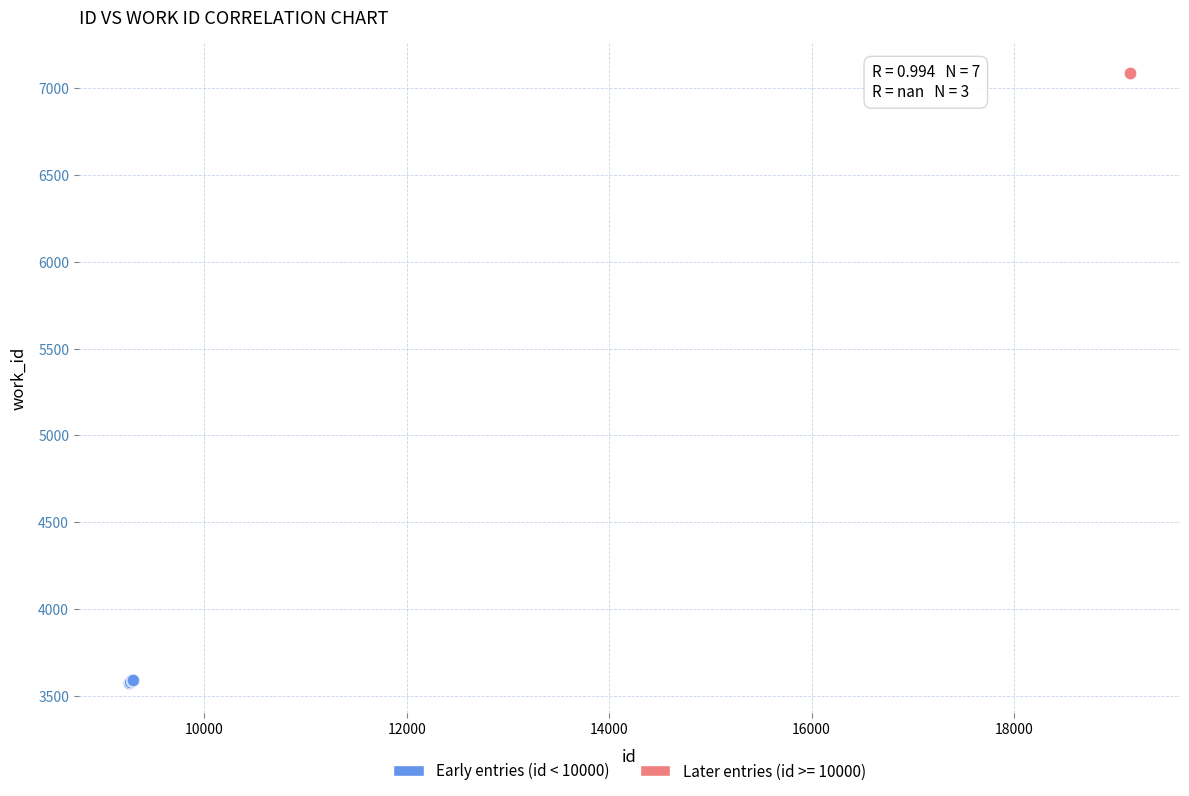

Which series reaches the maximum Y coordinate?

Later entries (id >= 10000)